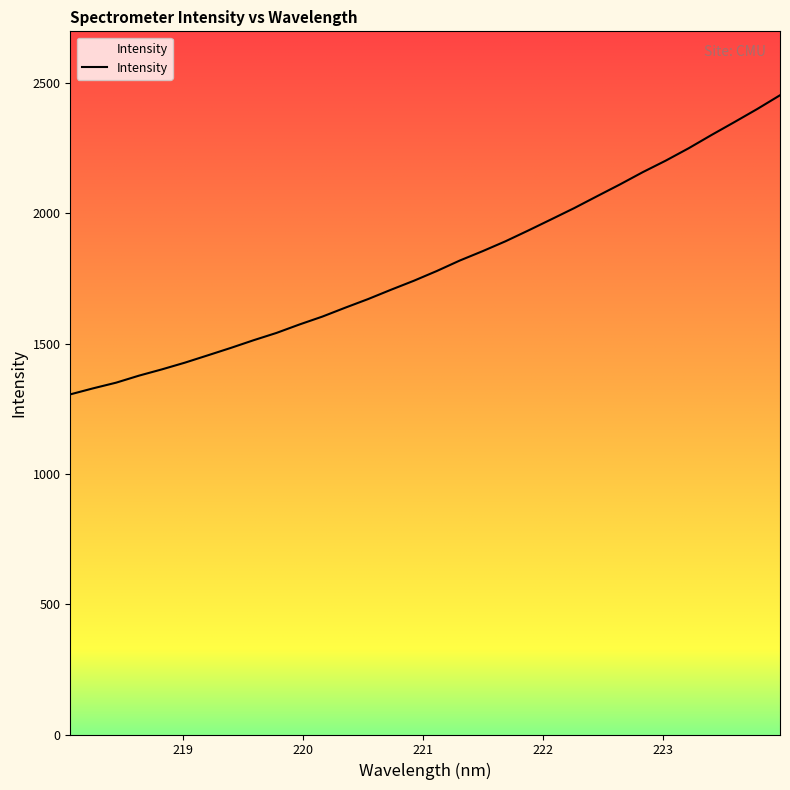

What is the difference between the maximum and minimum values?

1148.1